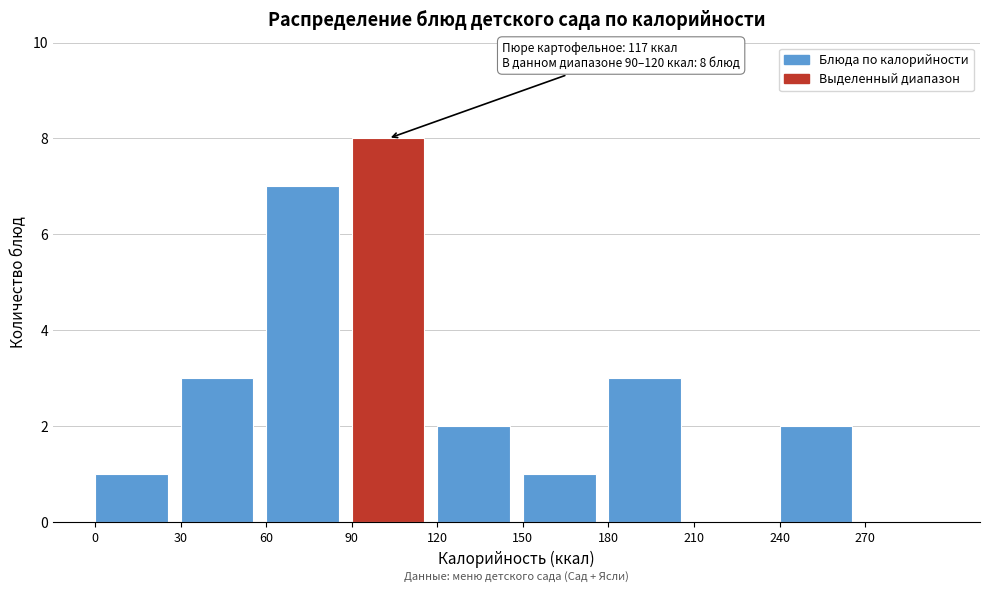

Over which range of the x-axis is the bar tallest?

90 to 120